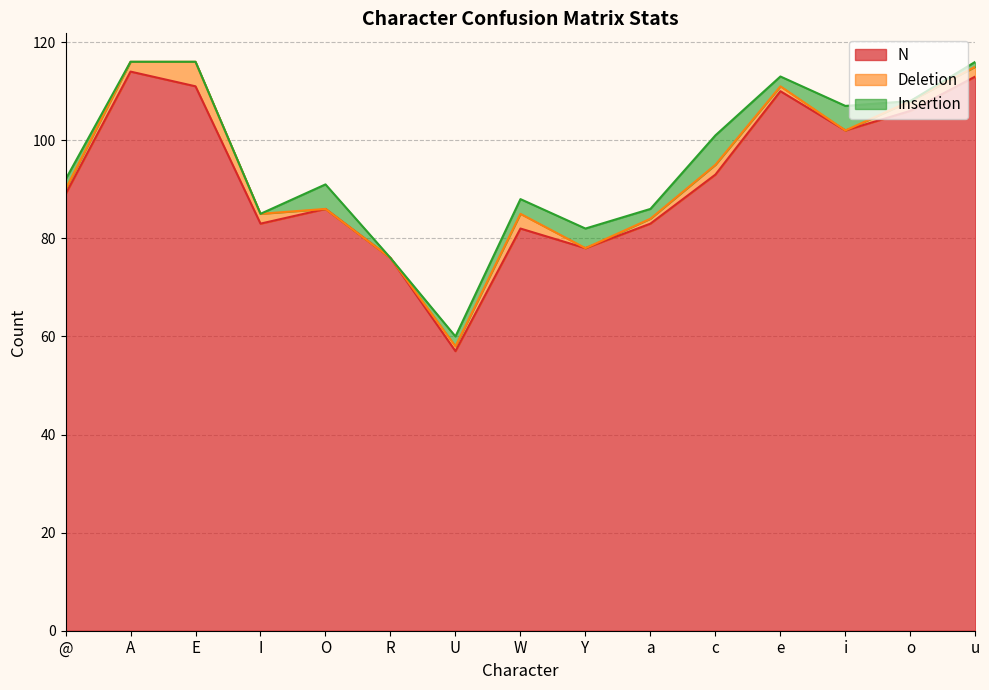

What is the maximum value for N?

114